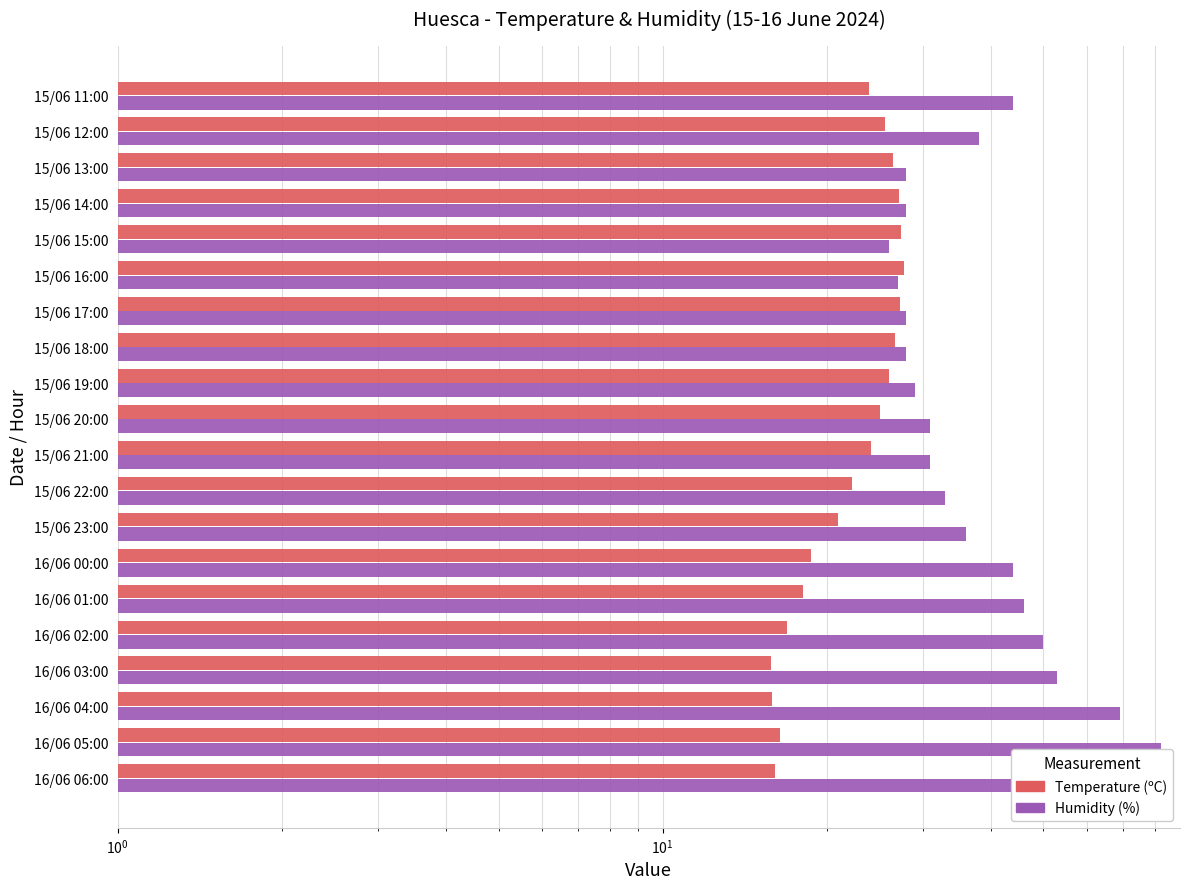

Does the chart contain stacked bars?

No